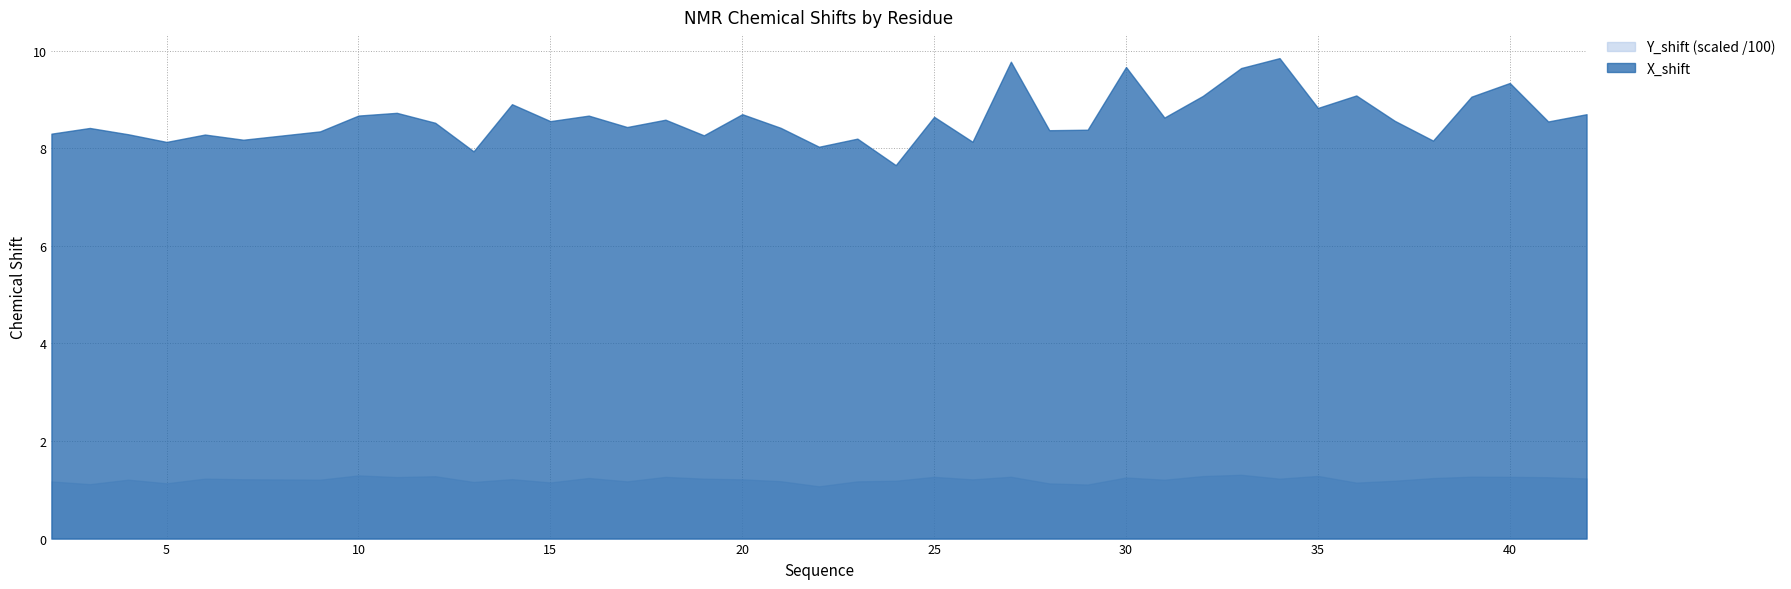

Which series has the largest total across all categories?

X_shift